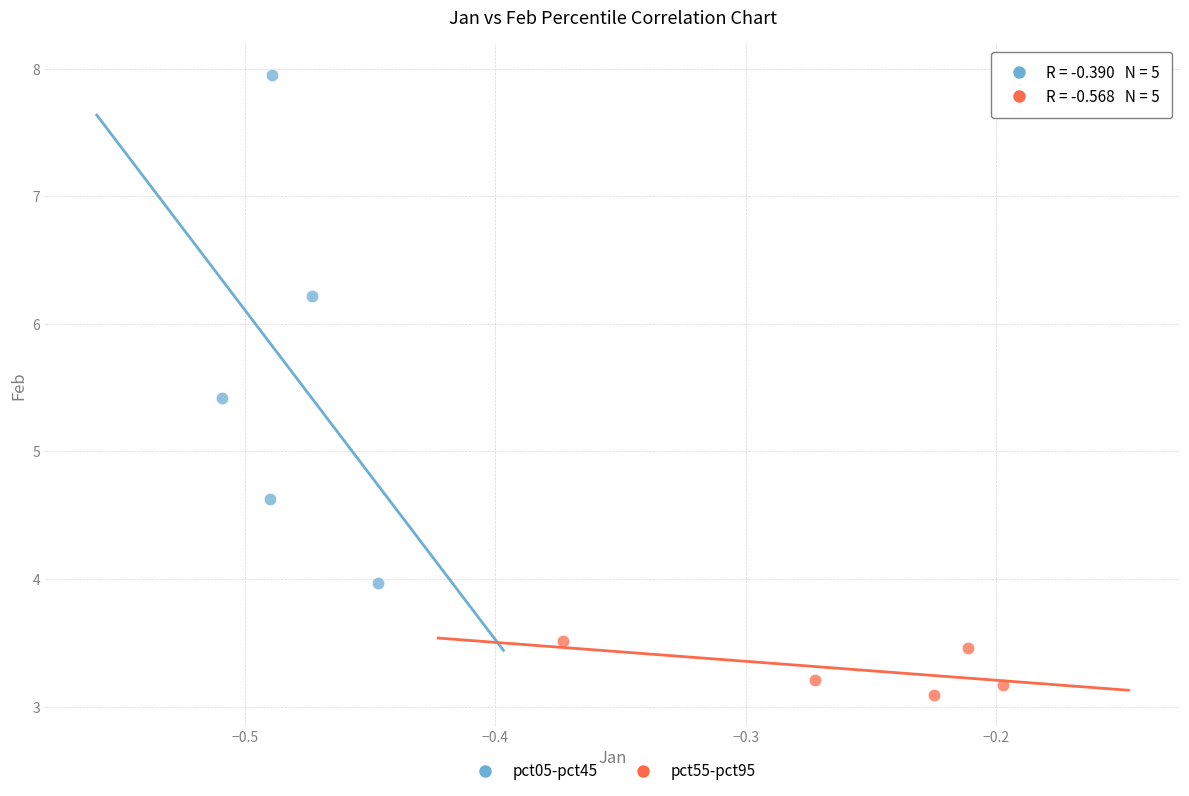

Which series has the widest spread of Y values?

pct05-pct45